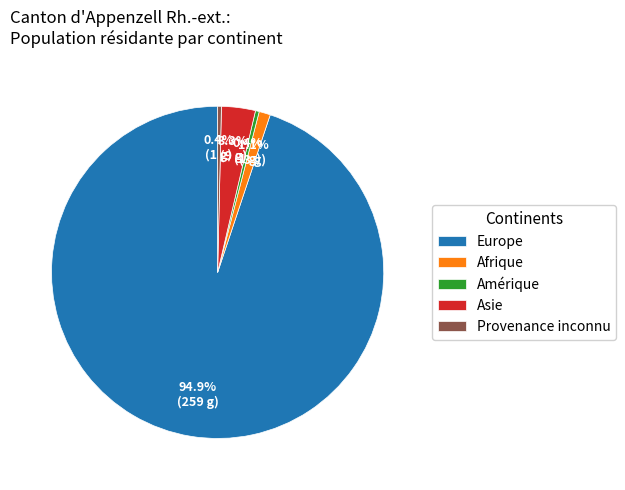

To the nearest percent, what is the combined percentage of Amérique and Provenance inconnu?

1%